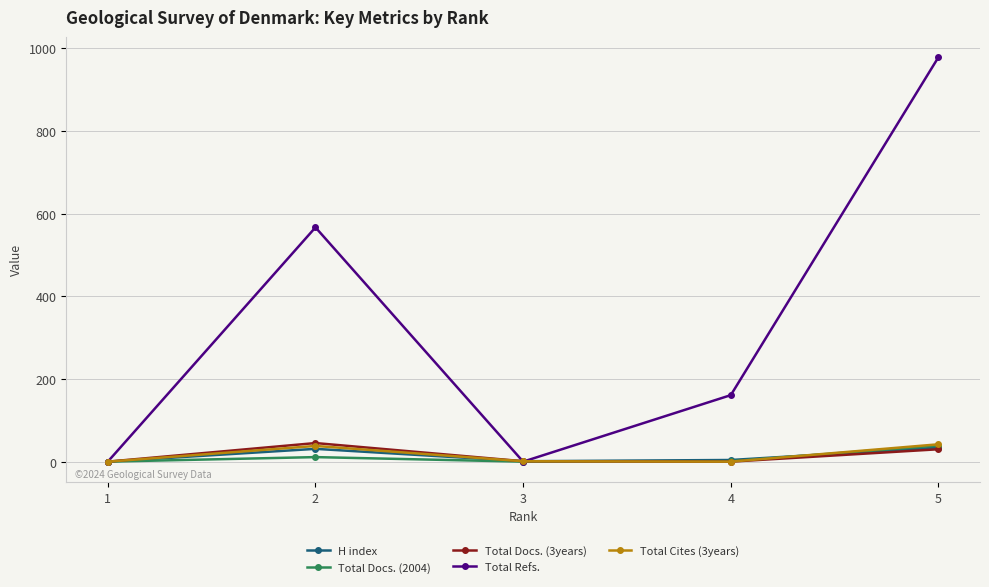

True or false: Total Docs. (2004) has a value of 0 at 1.

True